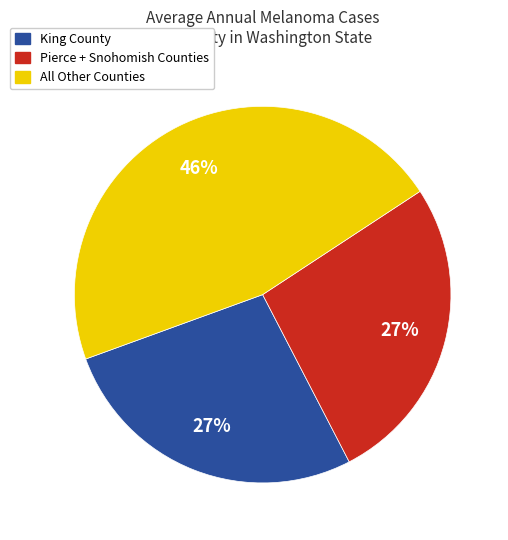

Do All Other Counties and Pierce + Snohomish Counties together represent more than half of the pie?

Yes